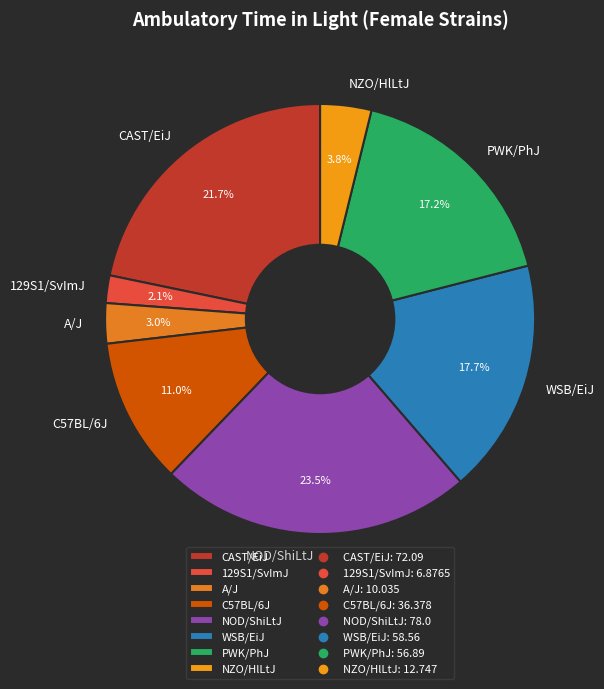

To the nearest percent, what is the combined percentage of WSB/EiJ and NZO/HlLtJ?

22%